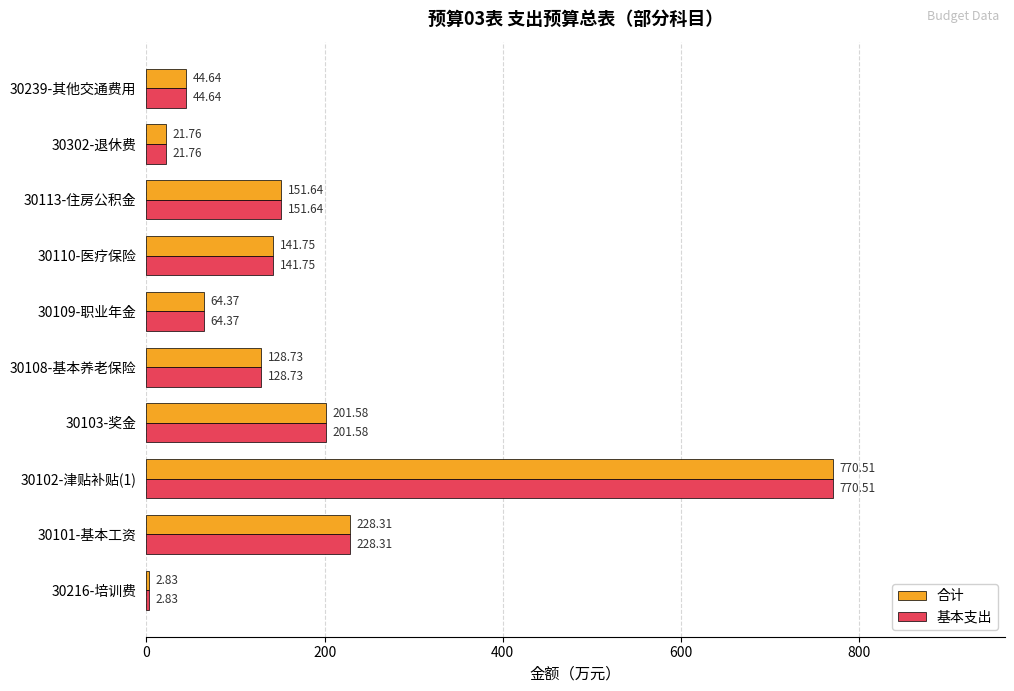

At which label does 基本支出 reach its peak?

30102-津贴补贴(1)